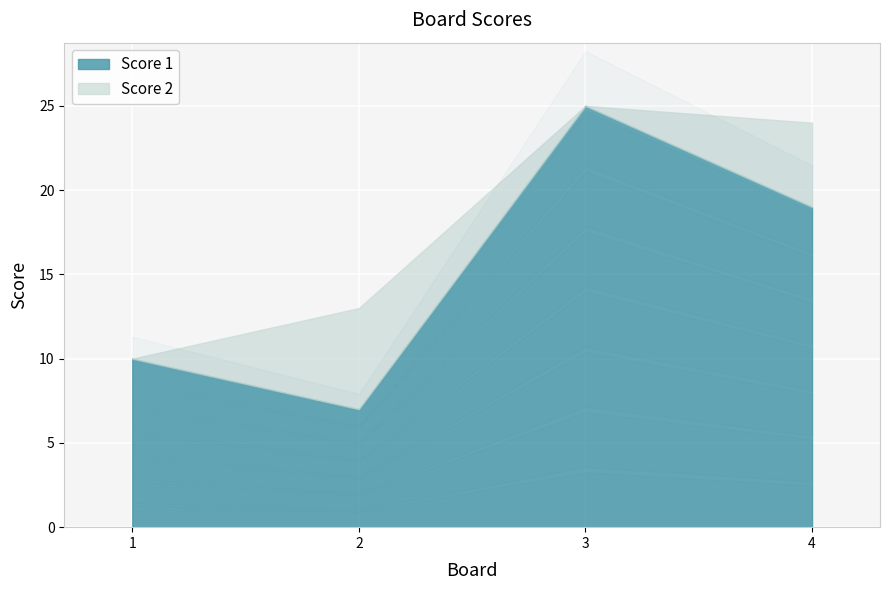

True or false: Score 2 has more than 0 interior local peaks.

True